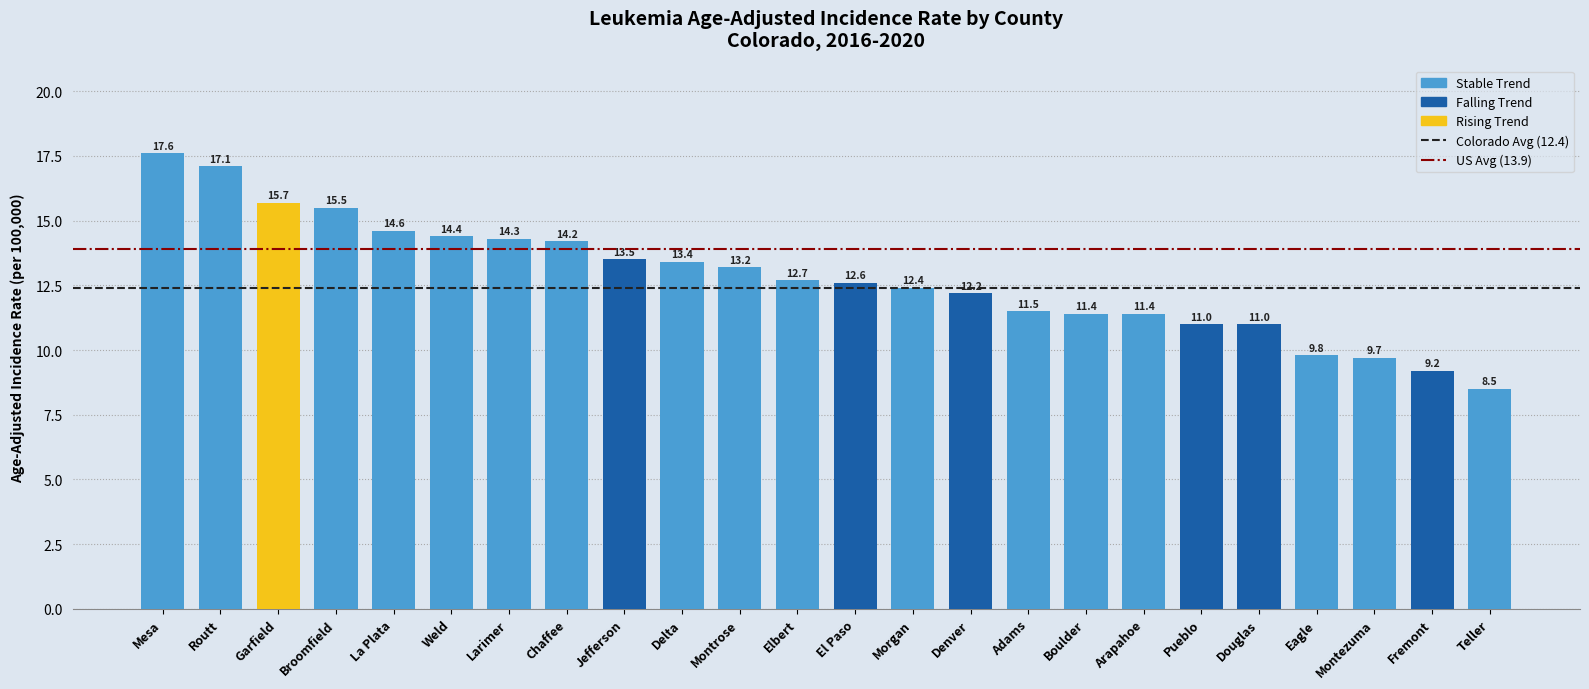

What position from the right is Jefferson?

16